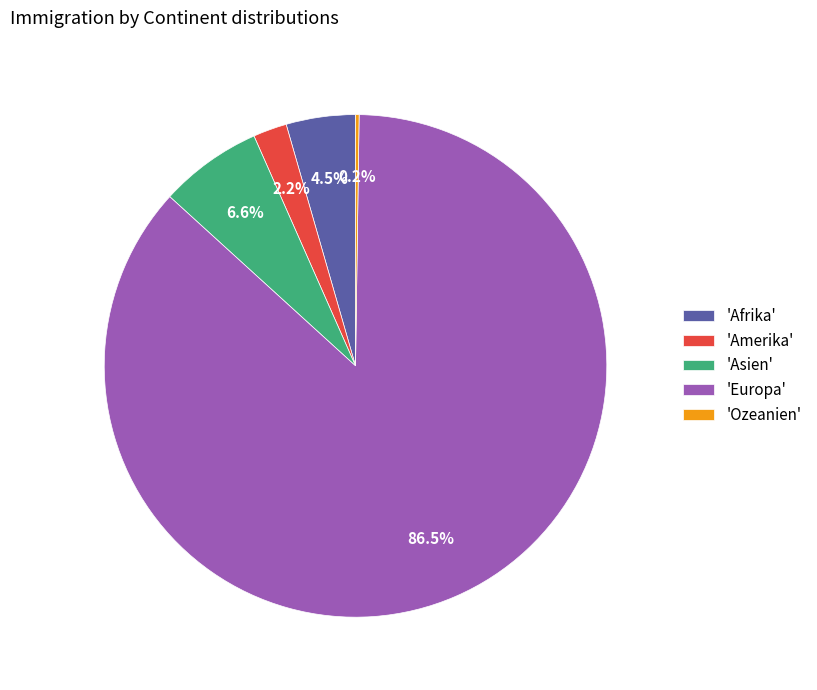

Which category accounts for the majority?

'Europa'